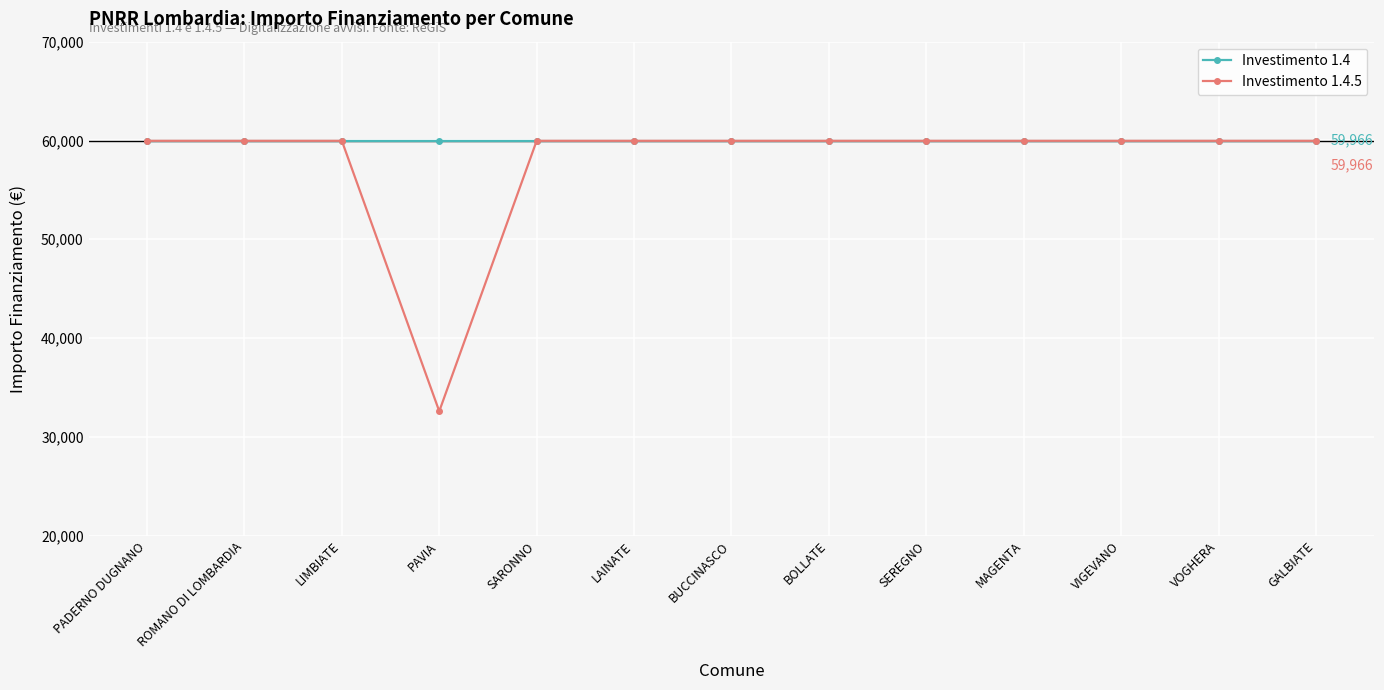

What are all the series names shown in the legend?

Investimento 1.4, Investimento 1.4.5